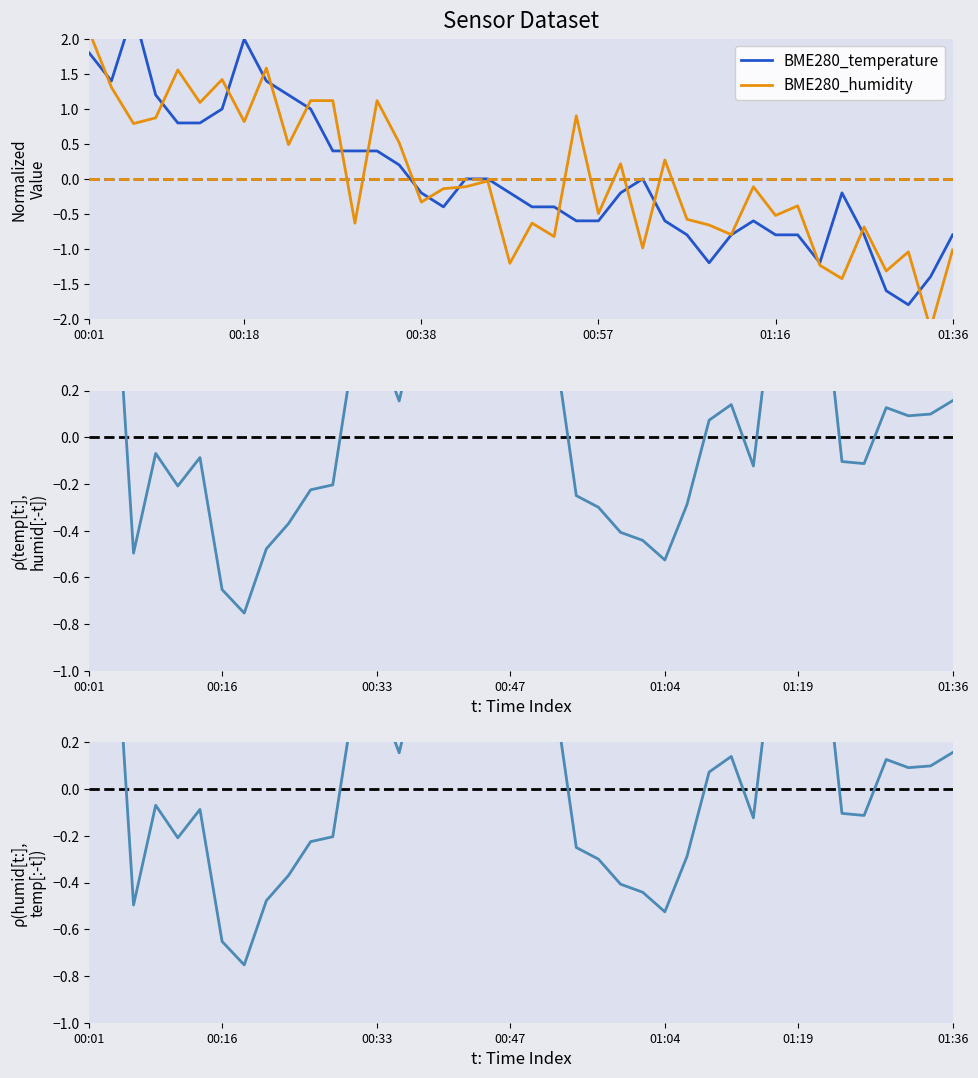

True or false: ρ(temp, humidity) and BME280_humidity intersect in this chart.

True